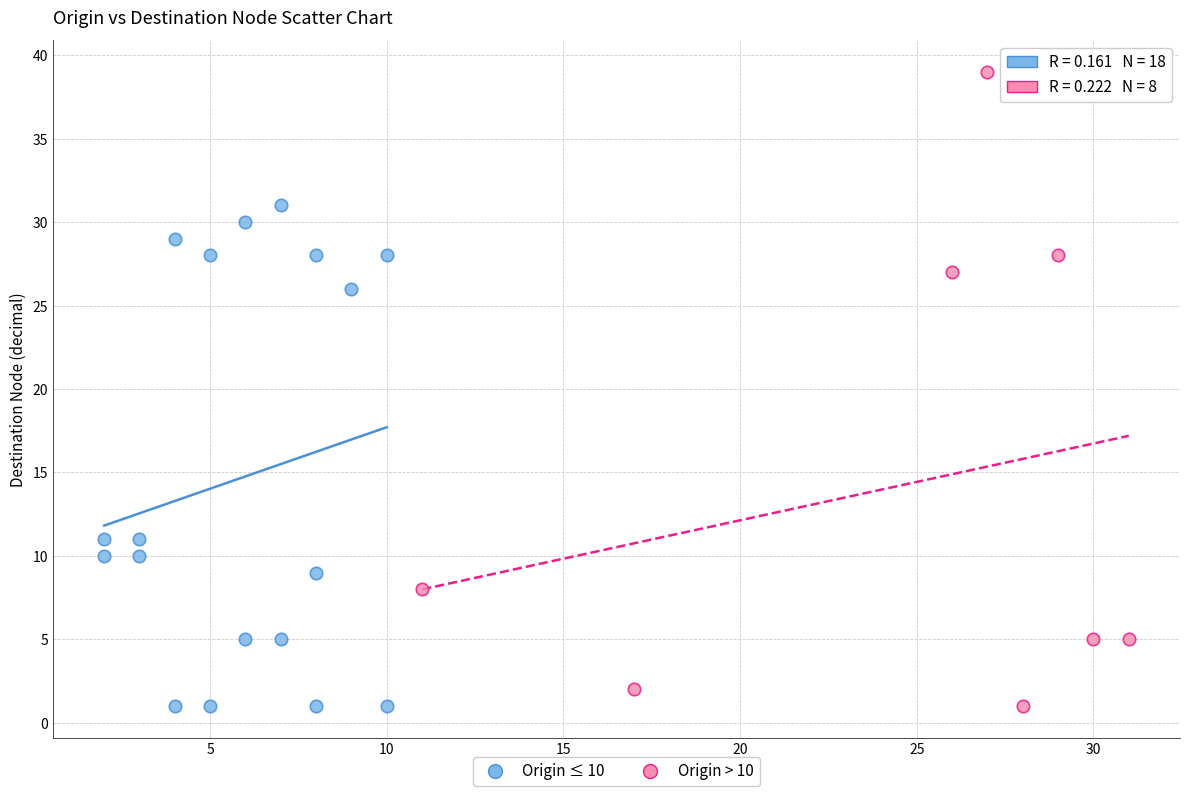

Which series contains the highest Y value?

Origin > 10